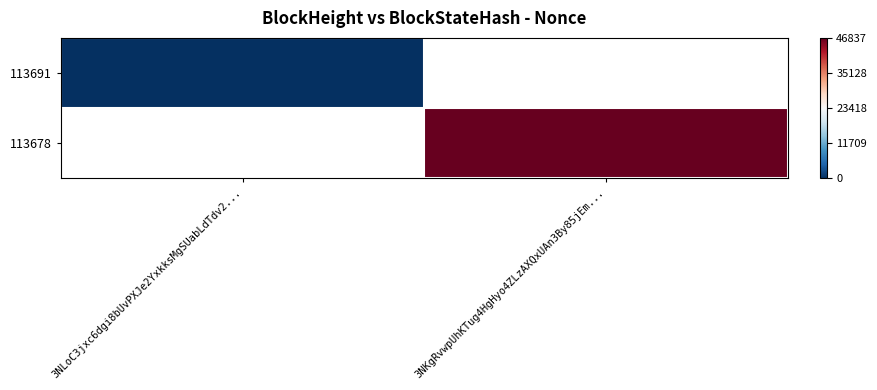

Is the value of 113691 at 3NLoC3jxc6dgi8bUvPXJe2YxkksMgSUabLdTdv2... greater than the value of 113678 at 3NLoC3jxc6dgi8bUvPXJe2YxkksMgSUabLdTdv2...?

No